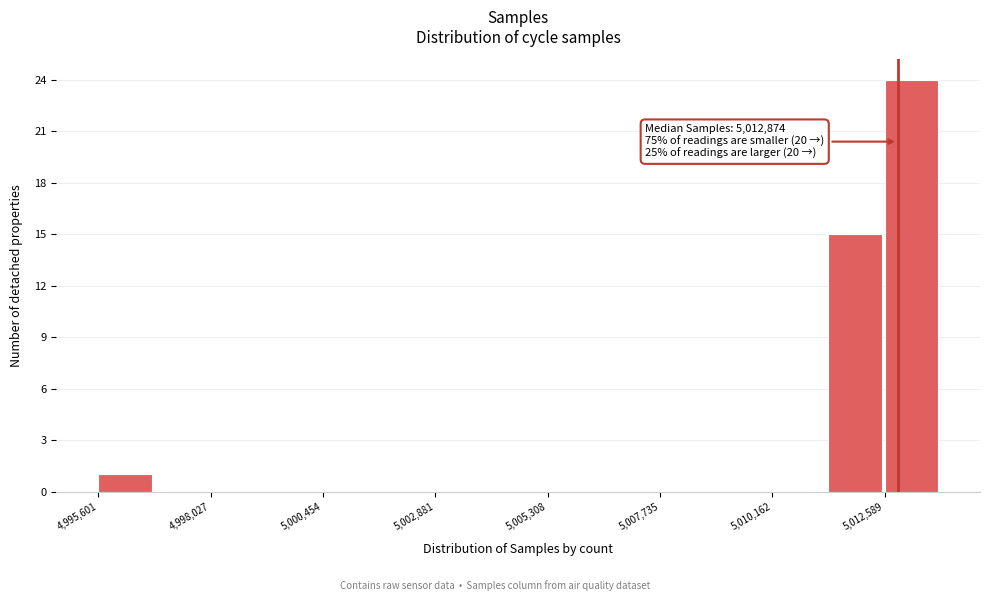

Read against the x-axis, roughly where is the centre of the tallest bar?

5013000